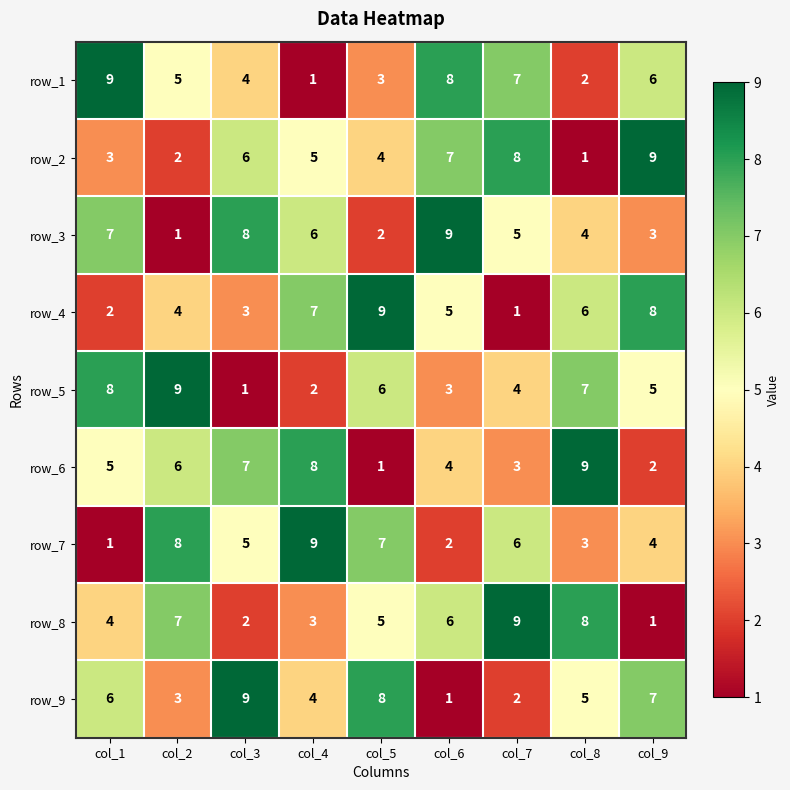

What is the difference between the maximum and minimum values in the row_6 series?

8